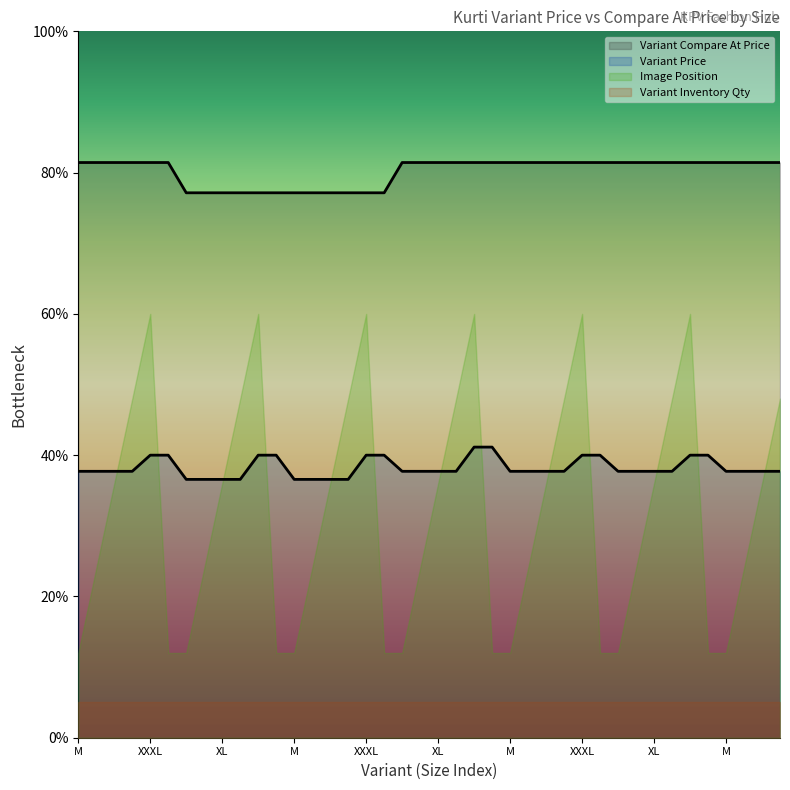

Which category has the highest value in the Variant Compare At Price series?

M